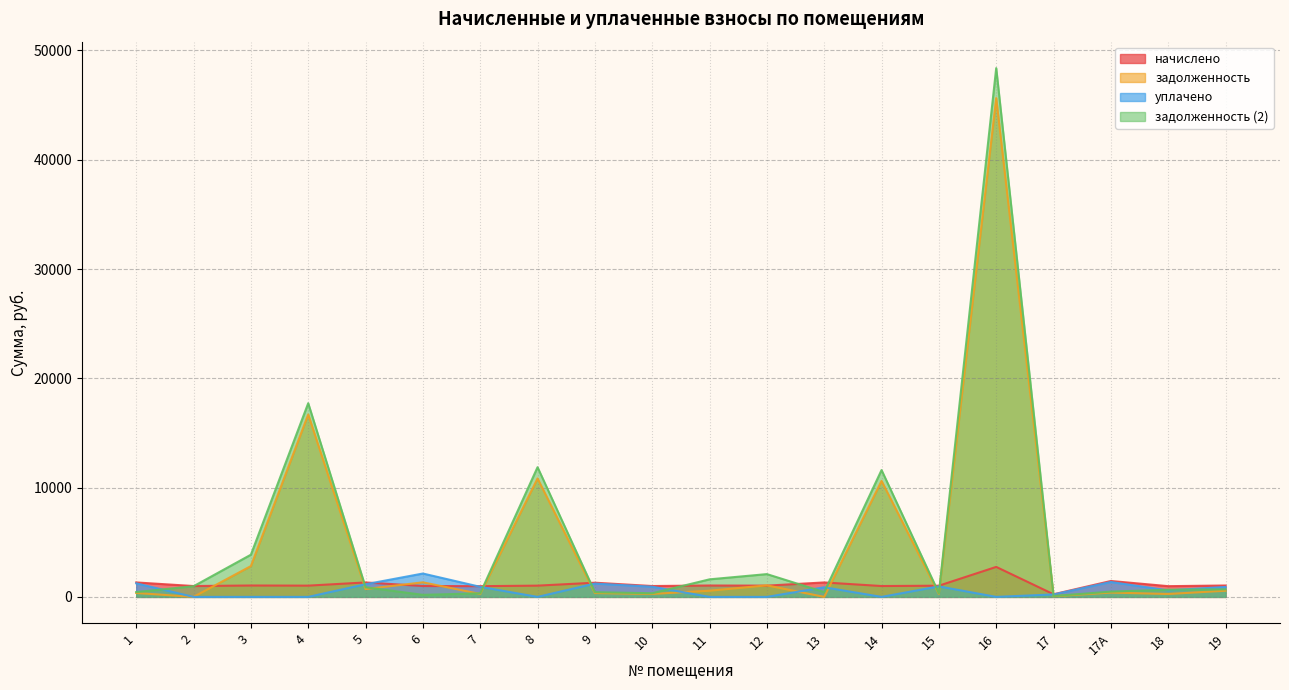

Between 3 and 18, which is larger?

3